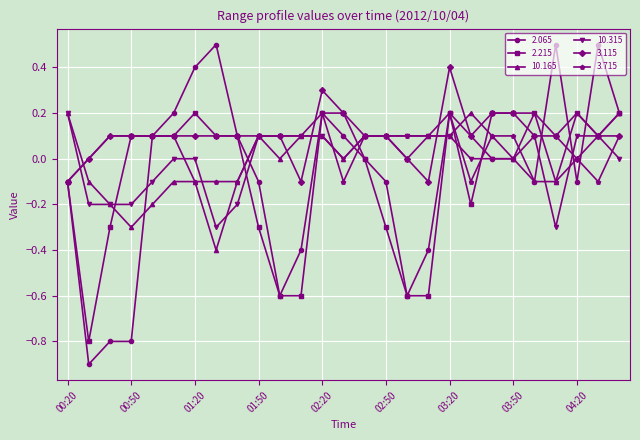

What is the value of the 2.215 point at the 4th from the left?

0.1